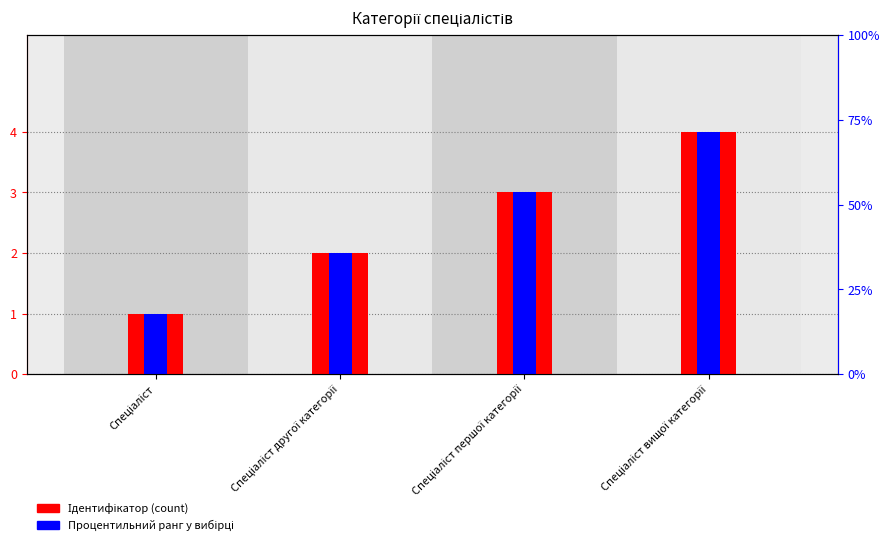

What is the value of the Ідентифікатор (count) bar at the 2nd from the left?

2